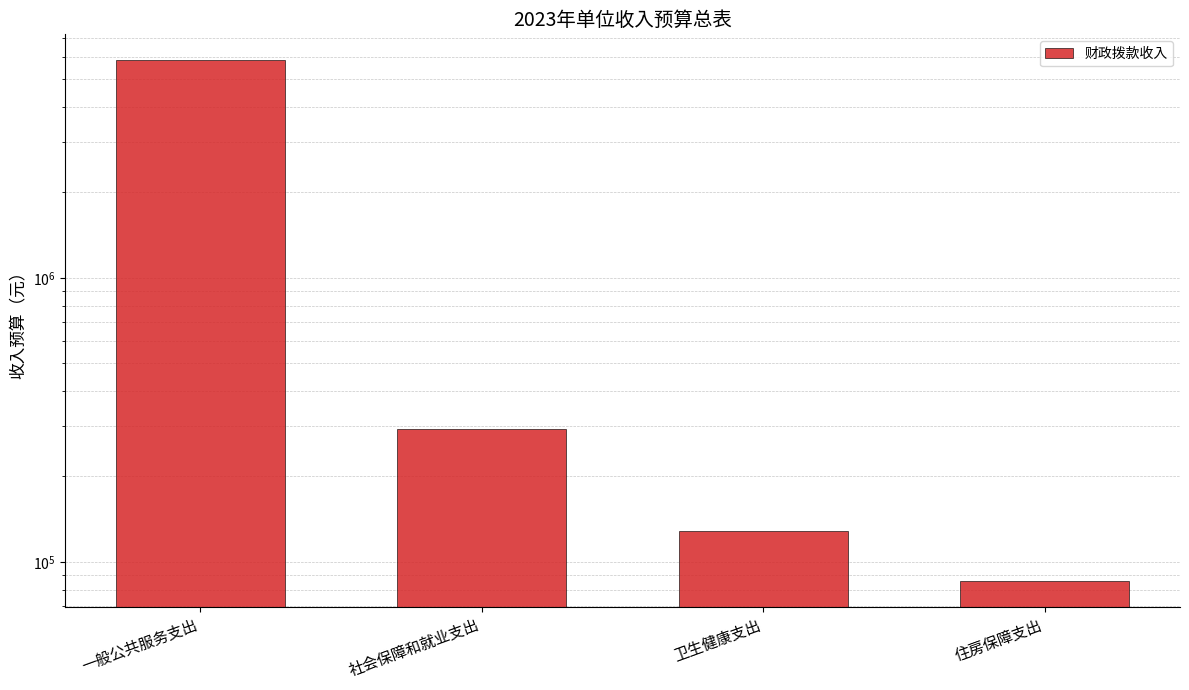

At which label is the value closest to 2961150?

社会保障和就业支出